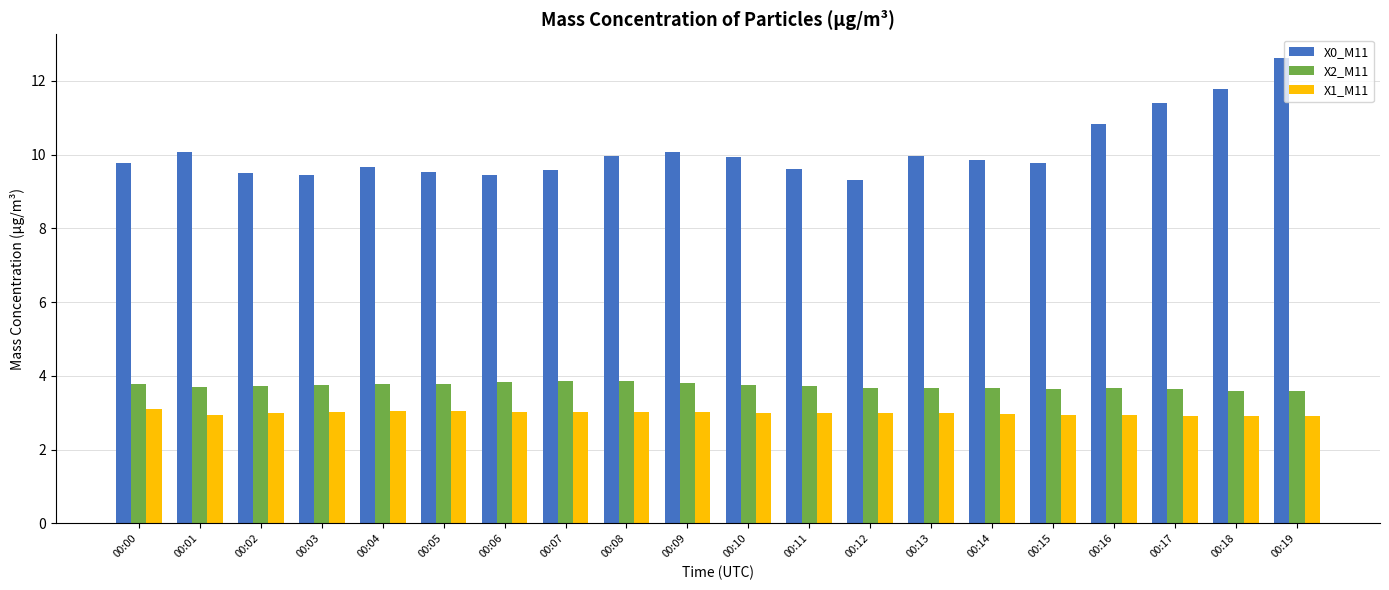

What is the difference between the maximum and minimum values in the X2_M11 series?

0.3